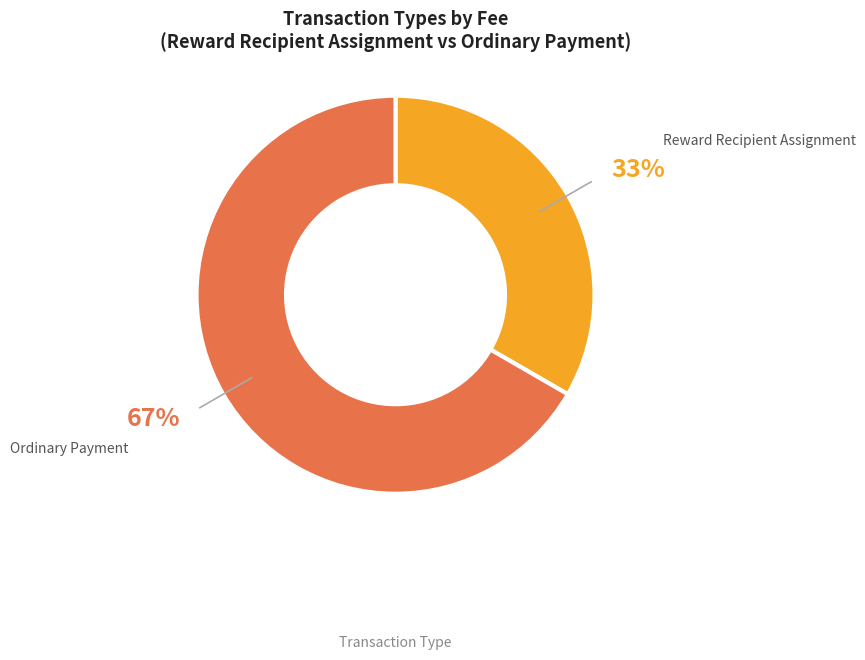

To the nearest percent, what is the average slice percentage?

50%